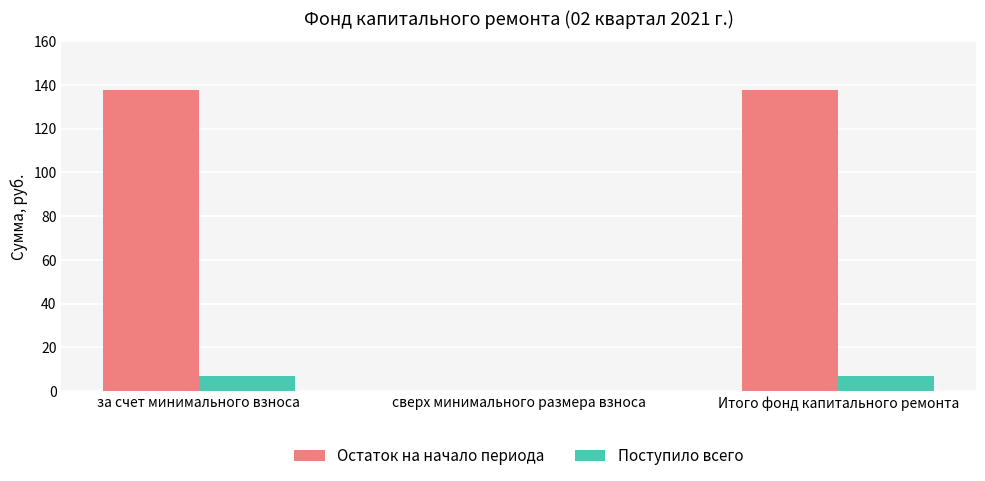

Read the Поступило всего value at Итого фонд капитального ремонта.

6.9